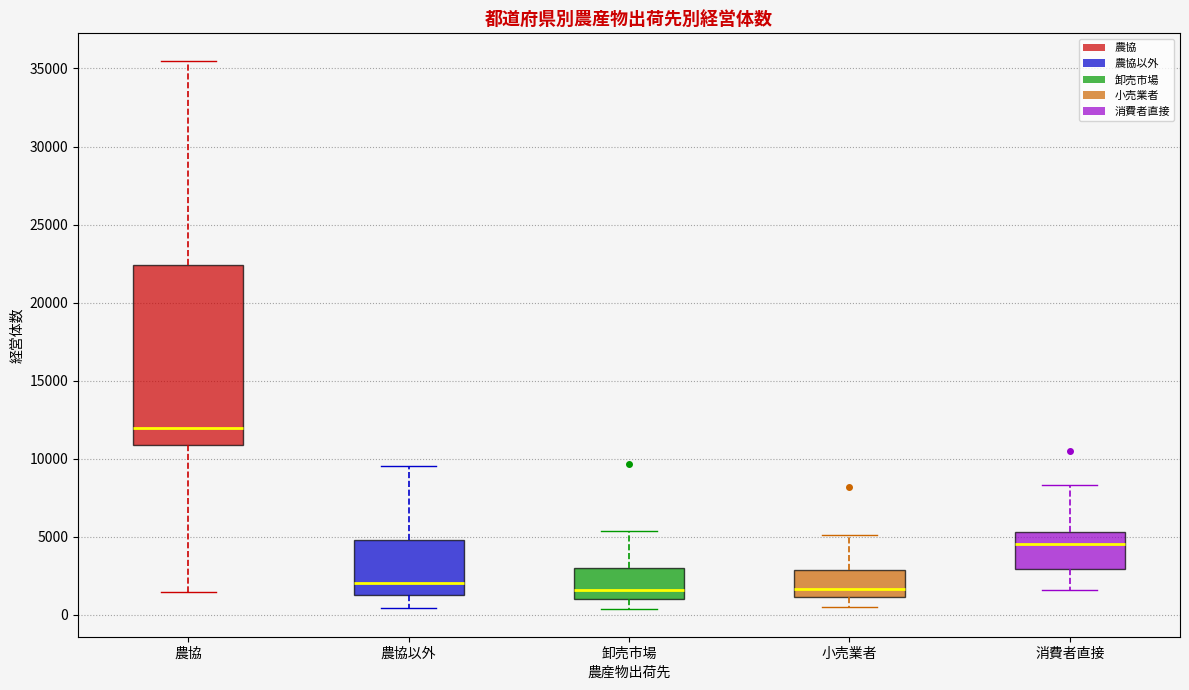

Reading left to right, read every box against the y-axis: the position of its median line, the range the box covers, and the ends of its whiskers. The values are not printed on the chart, so give them approximately, as read against the axis.

農協: median 12000, box 11000 to 22500, whiskers 1500 to 35500
農協以外: median 2000, box 1500 to 5000, whiskers 500 to 9500
卸売市場: median 1500, box 1000 to 3000, whiskers 500 to 5500
小売業者: median 1500, box 1000 to 3000, whiskers 500 to 5000
消費者直接: median 4500, box 3000 to 5500, whiskers 1500 to 8500